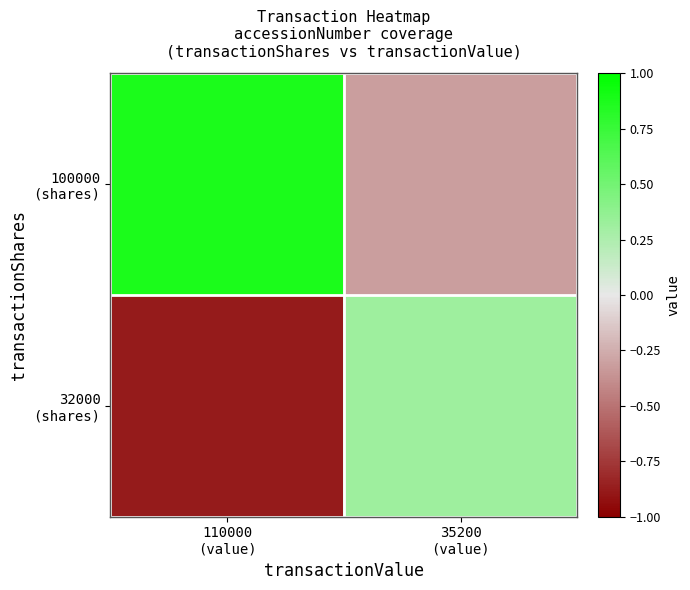

Rank the series by their average value, from highest to lowest.

100000 (shares), 32000 (shares)